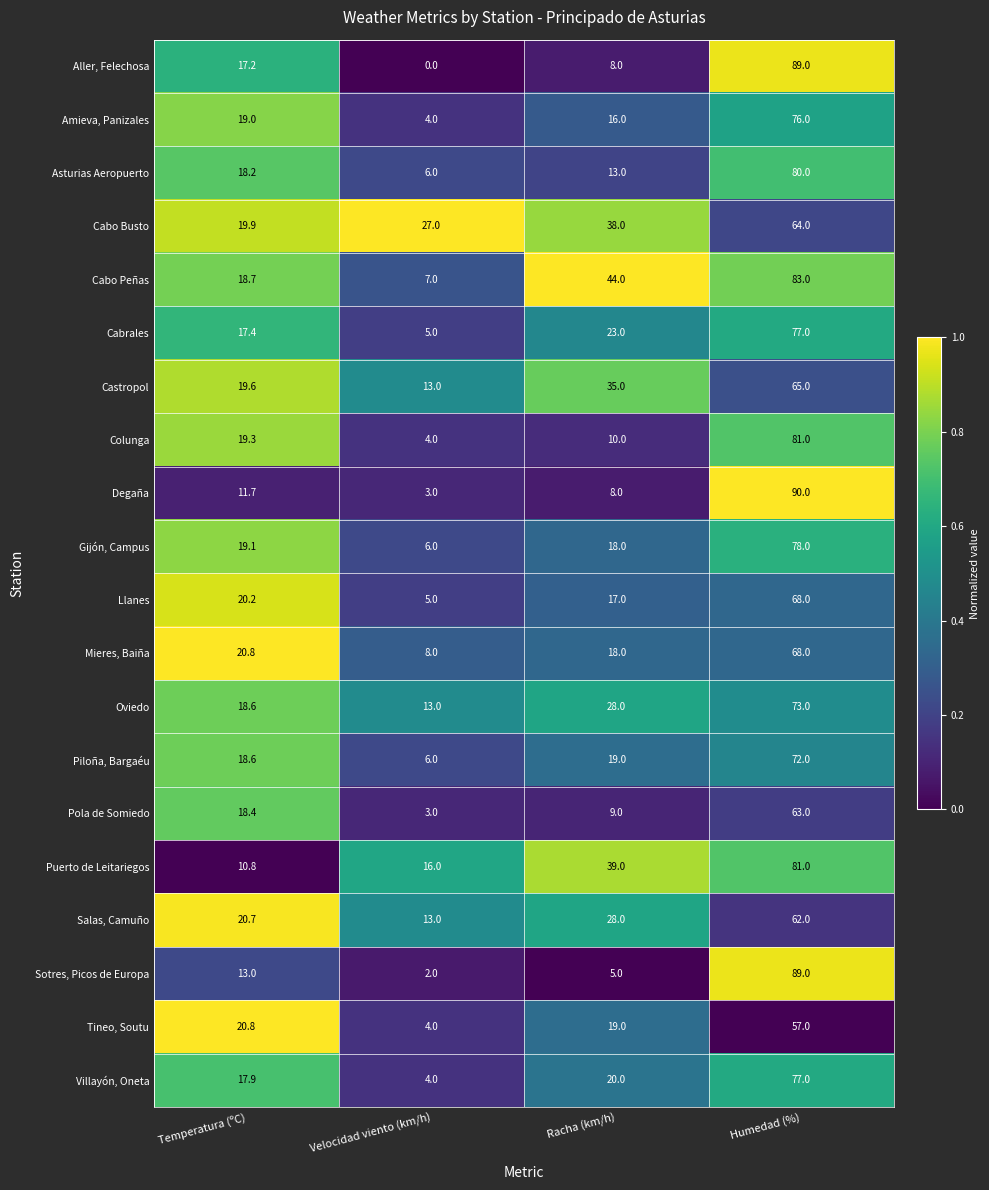

Which series has the largest total across all categories?

Cabo Peñas